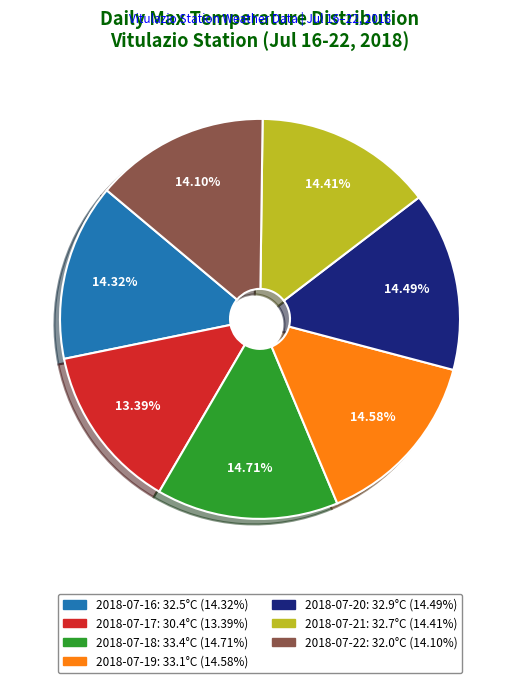

Approximately how many times larger is the value at 2018-07-21 compared to 2018-07-20?

1.0